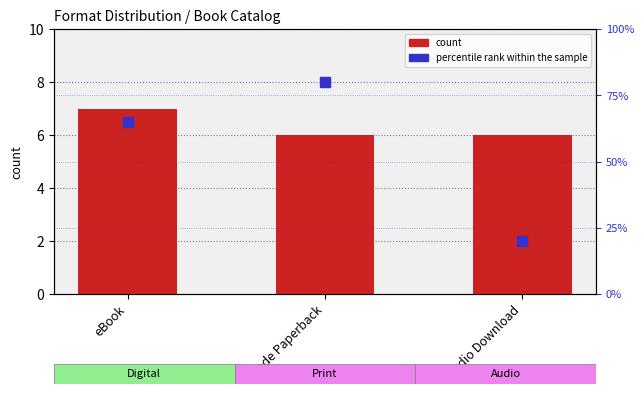

At how many categories does at least one series exceed 29?

2